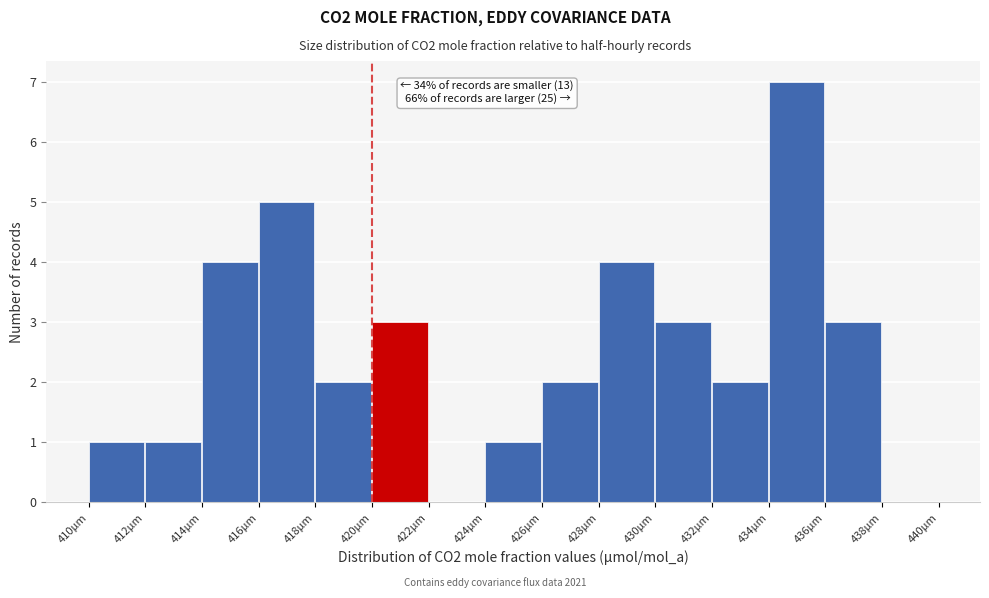

Which range on the x-axis has the tallest bar?

434 to 436